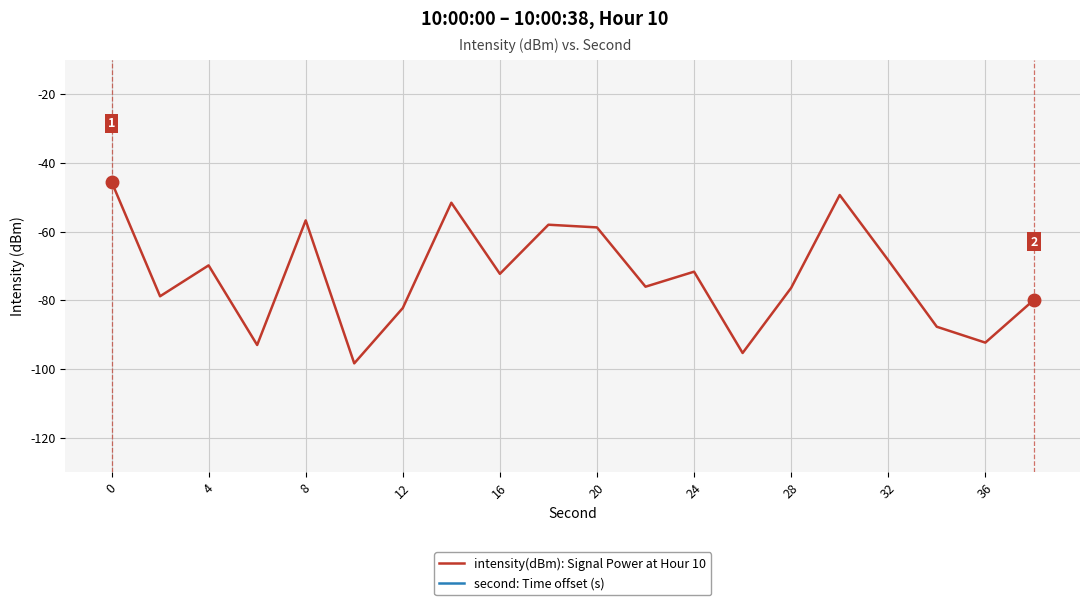

How many data points in intensity(dBm): Signal Power at Hour 10 are less than -119?

12